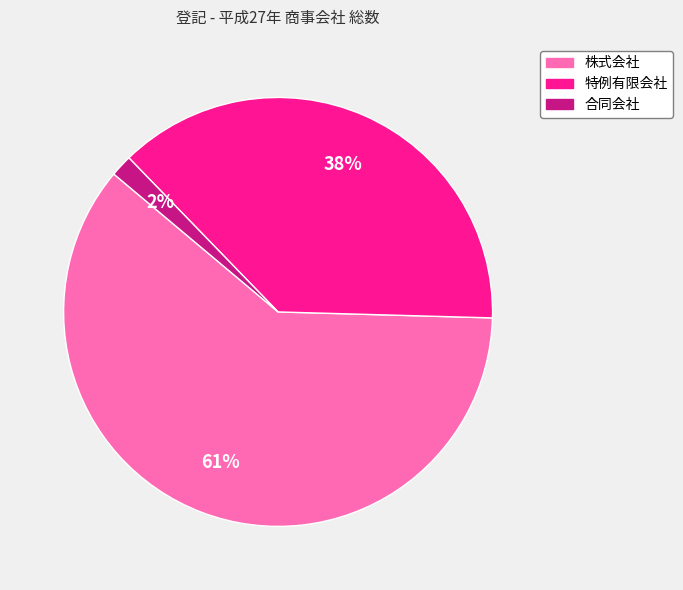

Between 特例有限会社 and 株式会社, which is larger?

株式会社